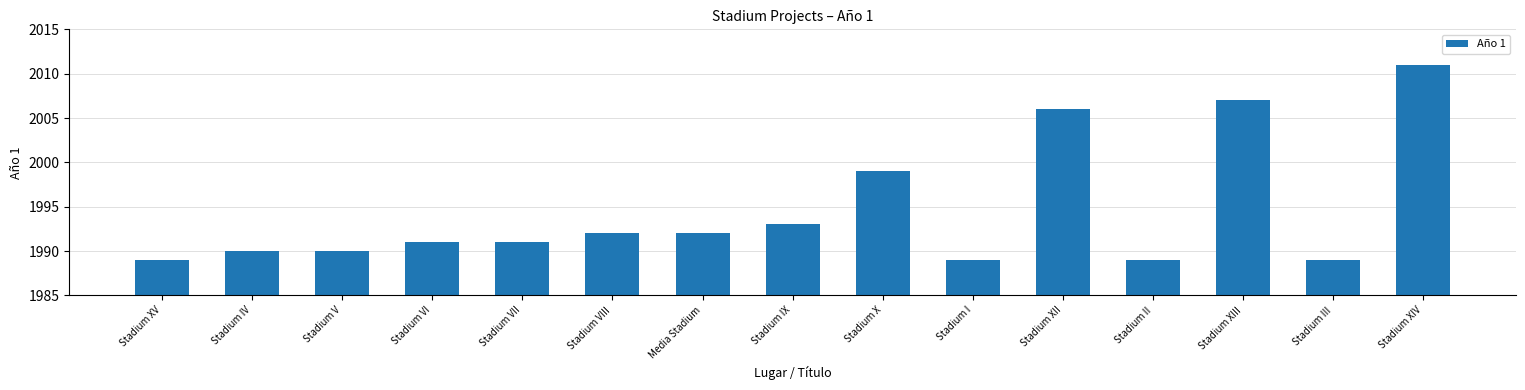

What is the difference between the second highest and minimum values?

18